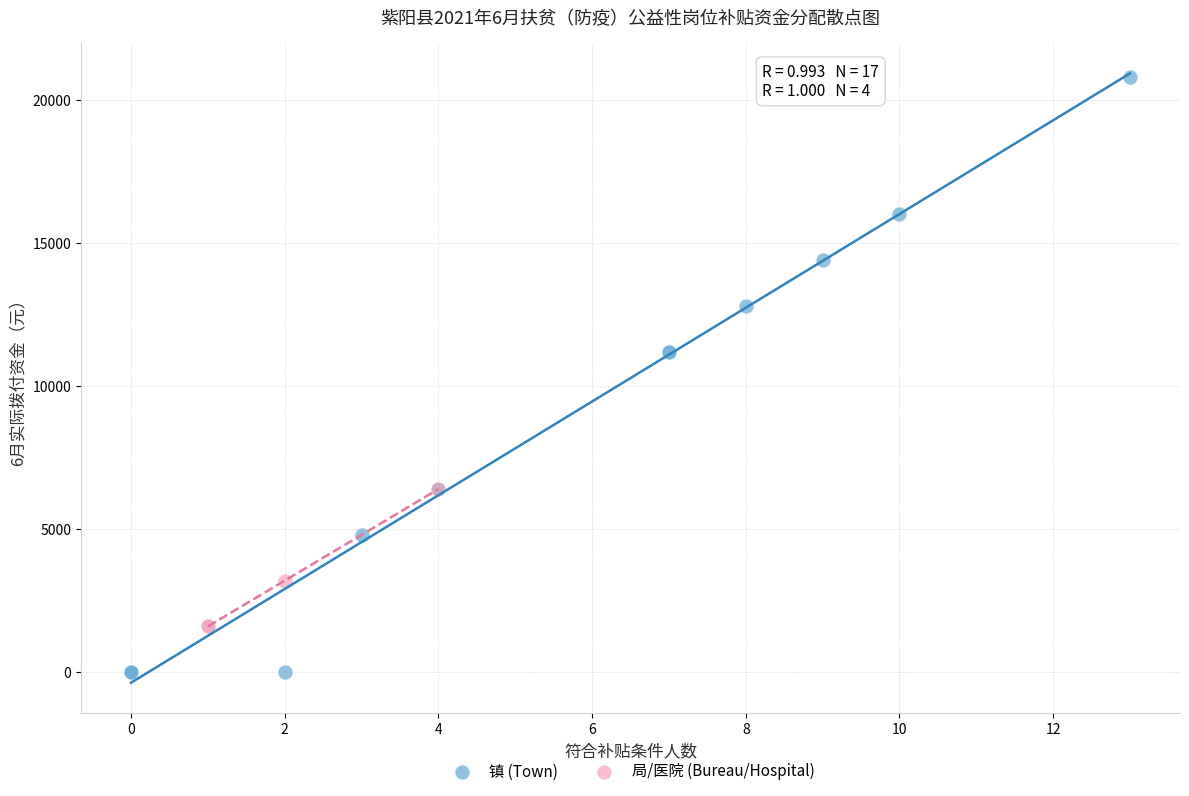

Which series has the widest spread of Y values?

镇 (Town)